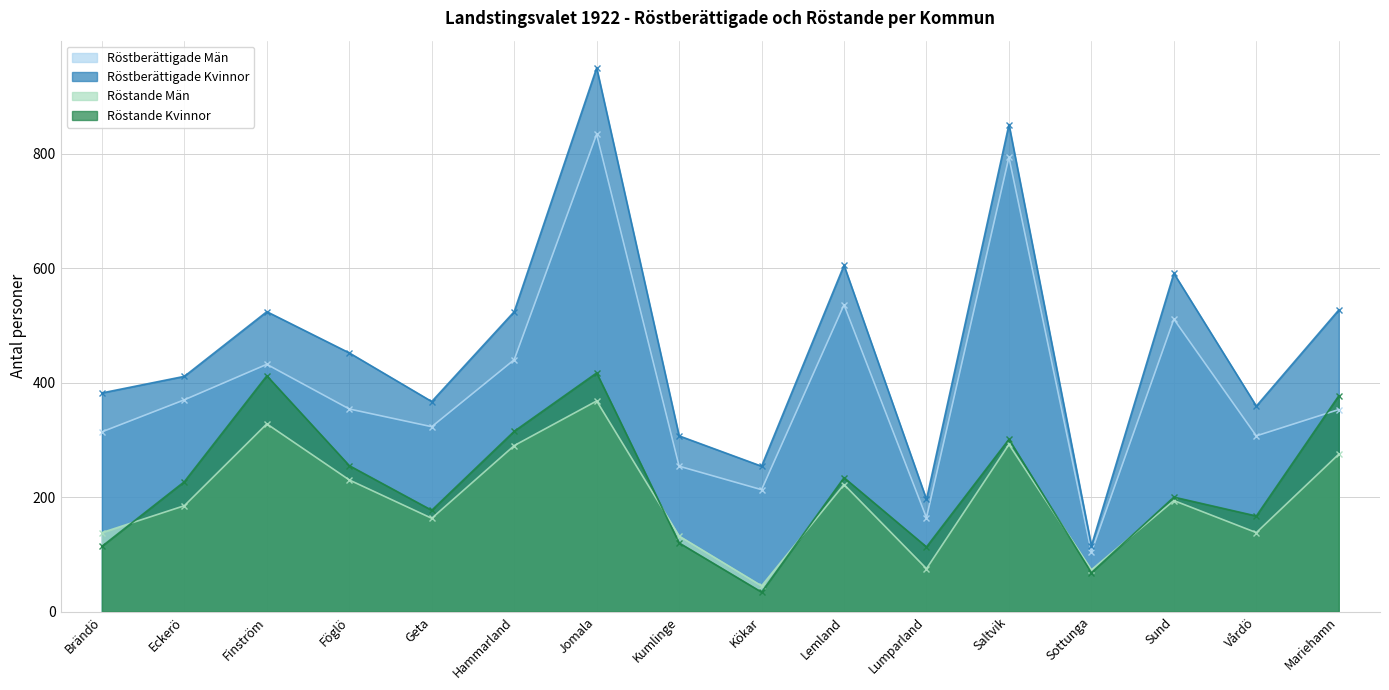

In Röstande Kvinnor, how many points are lower than both neighbors (excluding endpoints)?

5